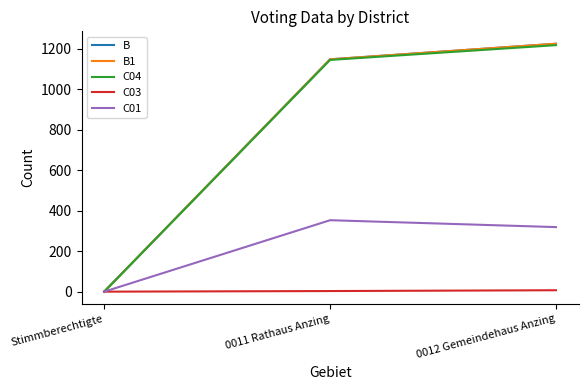

Does the chart have visible grid lines?

No